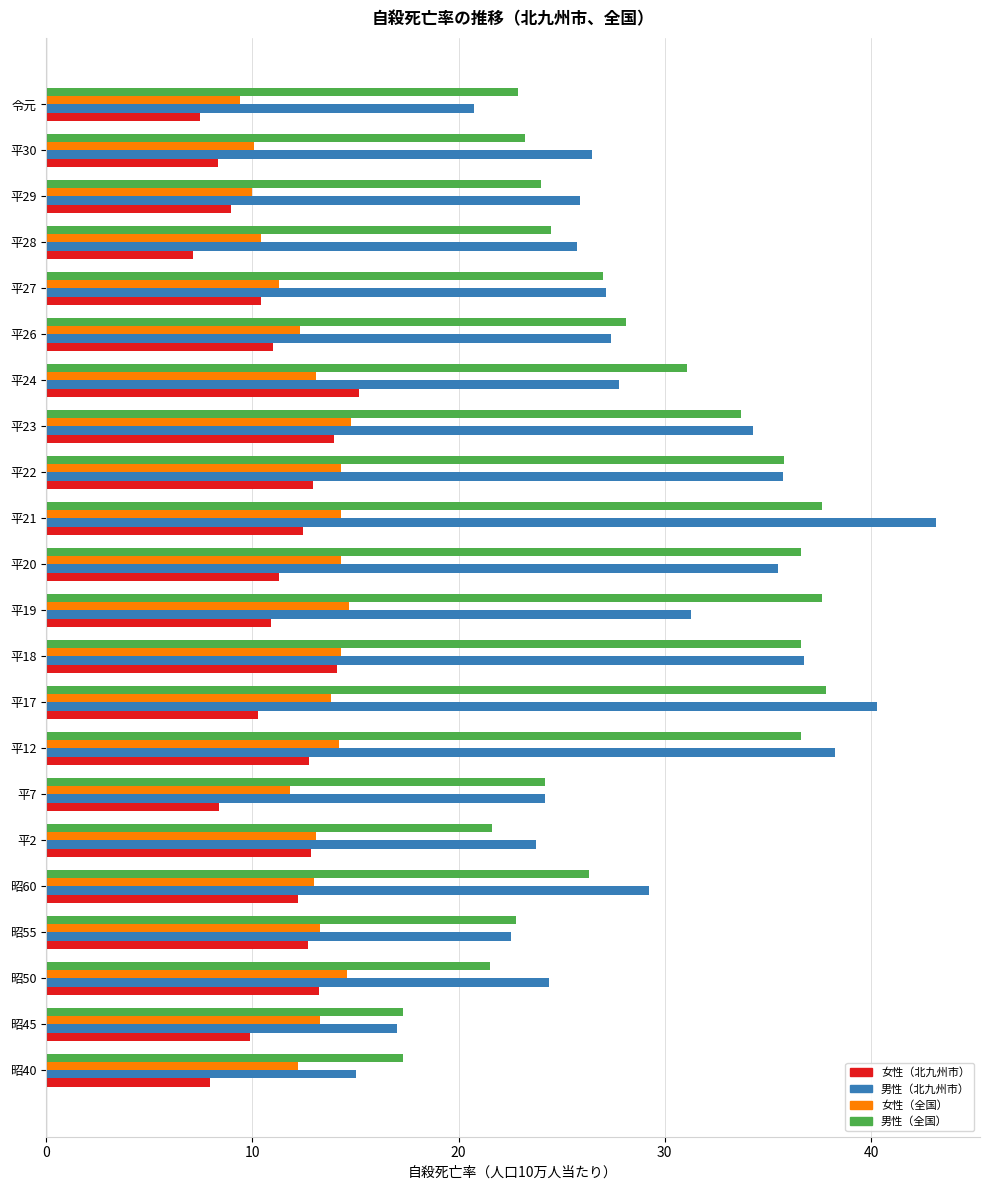

Which series changed the most between 平2 and 平20?

男性（全国）